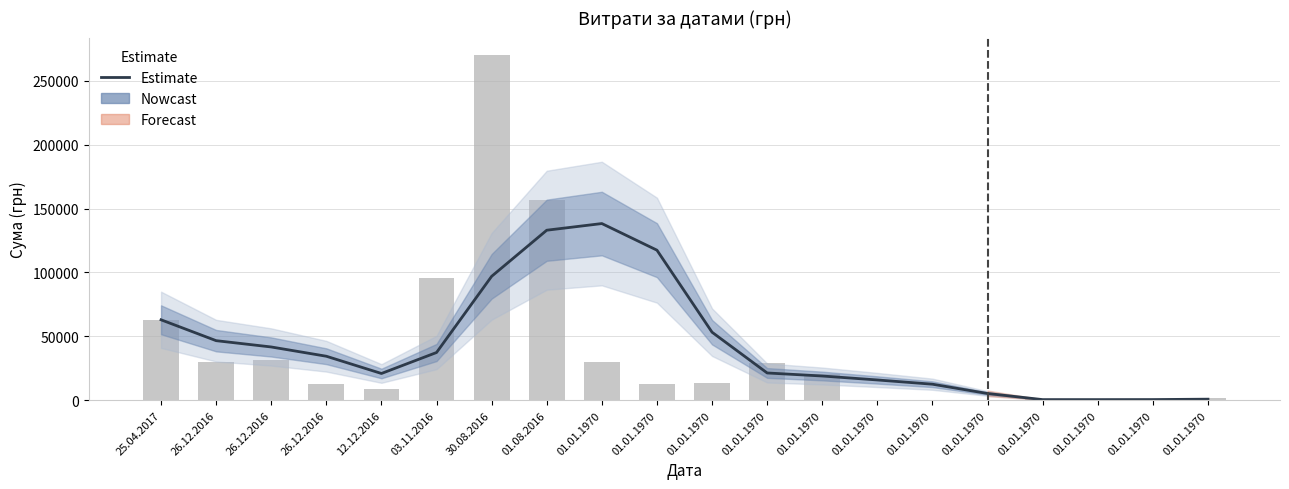

Reading left to right, transcribe all the data shown in this chart.

25.04.2017=62894.4	26.12.2016=46557.2	26.12.2016=41622.1	26.12.2016=34364.1	12.12.2016=20865.5	03.11.2016=37291.1	30.08.2016=96928.1	01.08.2016=133018.7	01.01.1970=138231.2	01.01.1970=117391.6	01.01.1970=53179.5	01.01.1970=21270.2	01.01.1970=18895.2	01.01.1970=15795.6	01.01.1970=12473.8	01.01.1970=5197.8	01.01.1970=416.5	01.01.1970=409.3	01.01.1970=445.0	01.01.1970=762.3